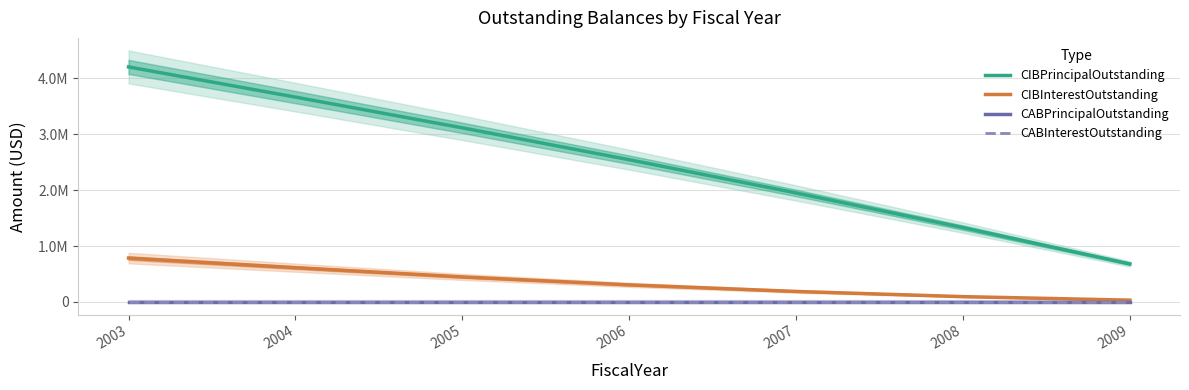

Which series has the widest spread of values?

CIBPrincipalOutstanding